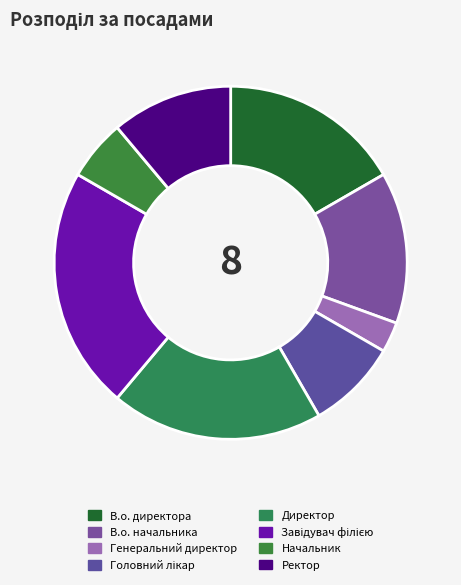

Approximately how many times larger is the value at Генеральний директор compared to Ректор?

0.2